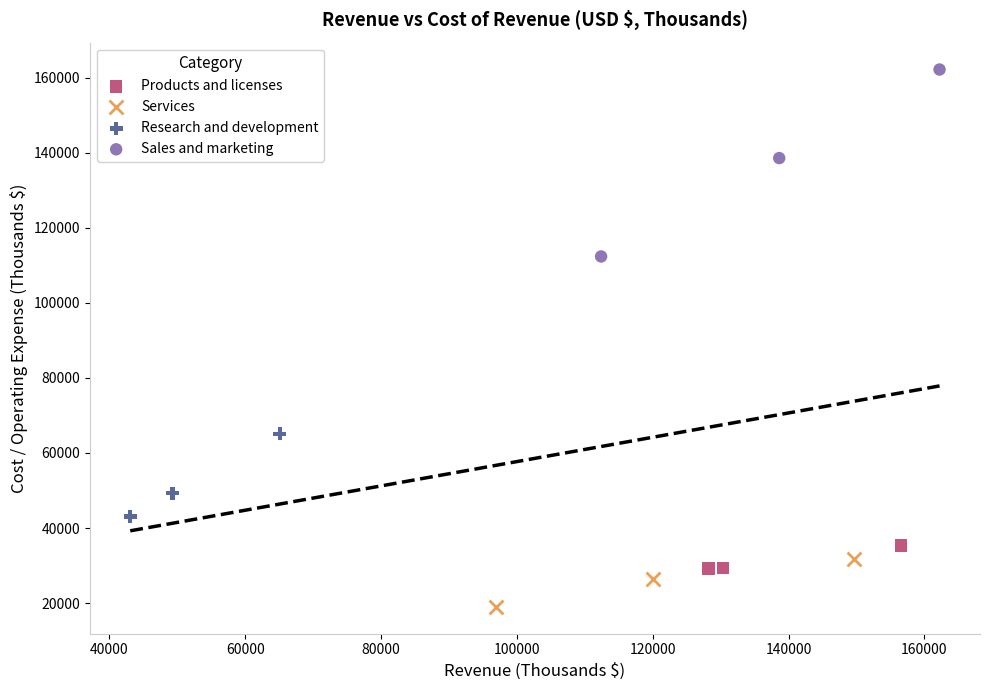

What are all the series names shown in the legend?

Products and licenses, Services, Research and development, Sales and marketing